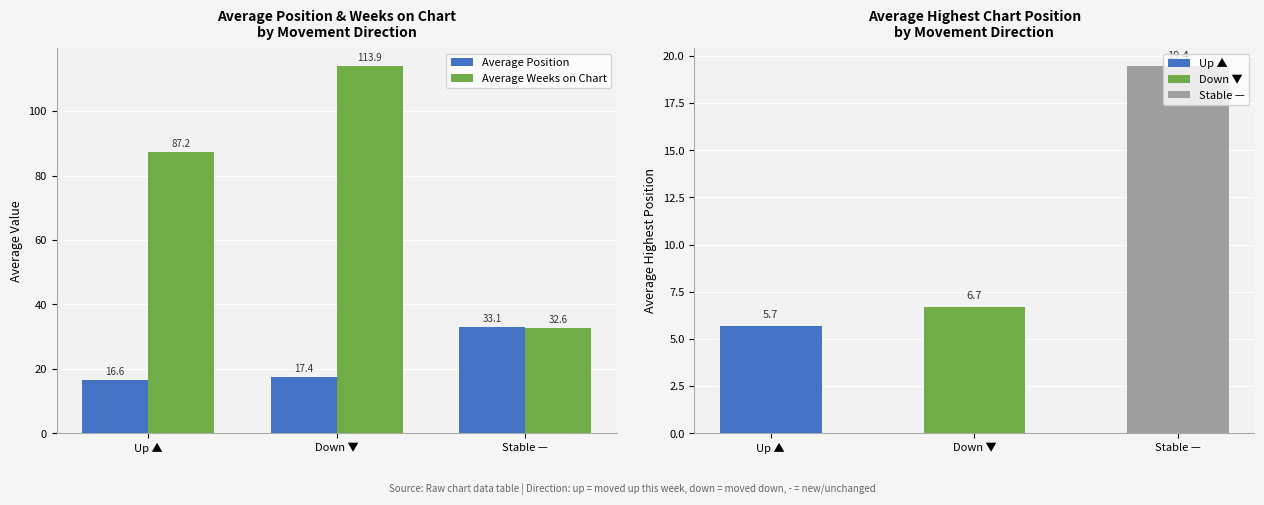

What is the average value of the Average Position series?

22.4